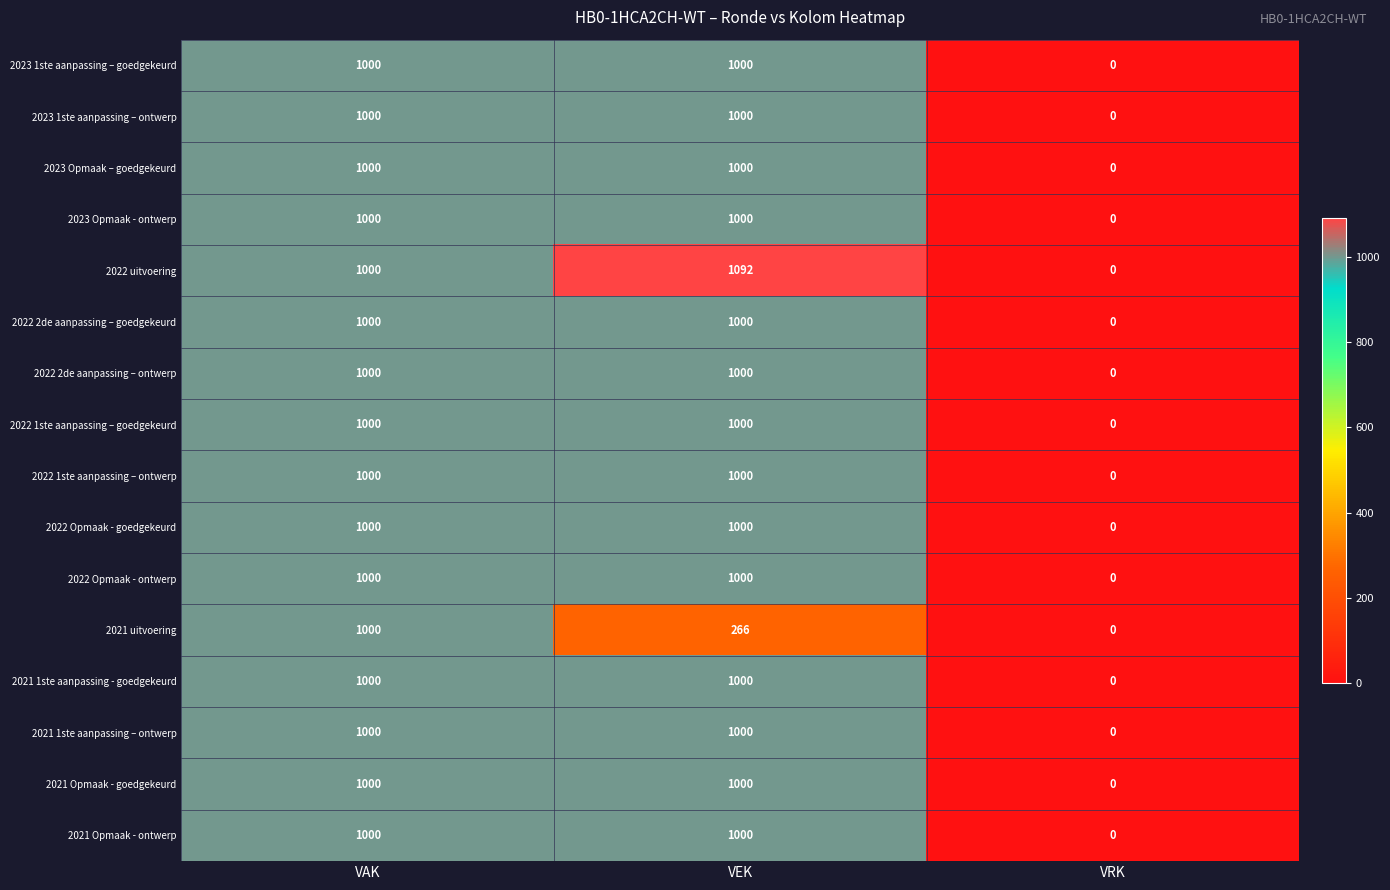

How many 2022 1ste aanpassing – goedgekeurd values are between 0 and 1000?

3